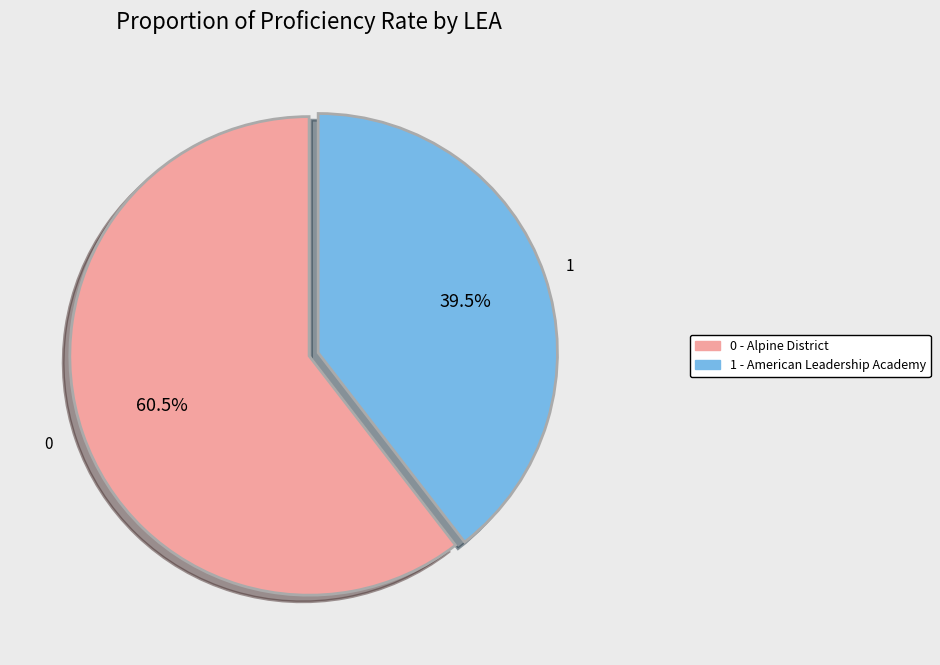

Is there a majority slice in this chart?

Yes